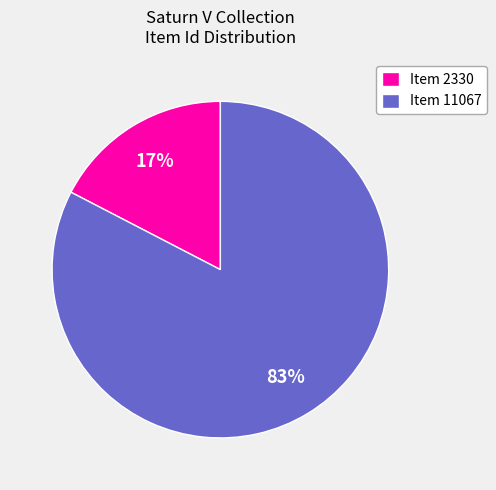

To the nearest percent, what portion does Item 2330 represent?

17%